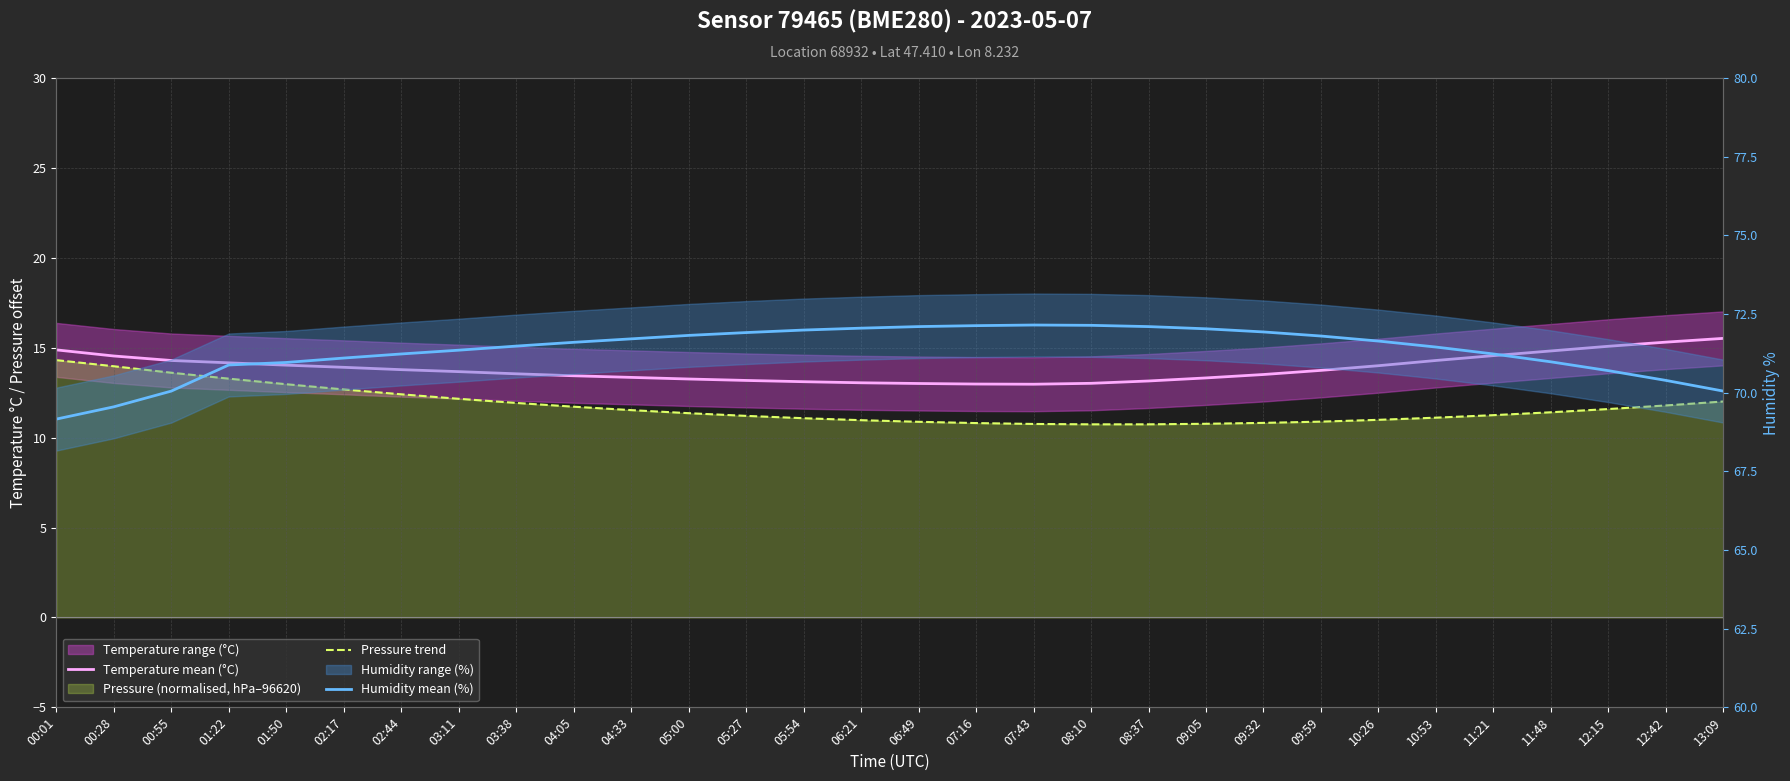

The Humidity mean (%) series shows 71.5 at 03:38. True or false?

True